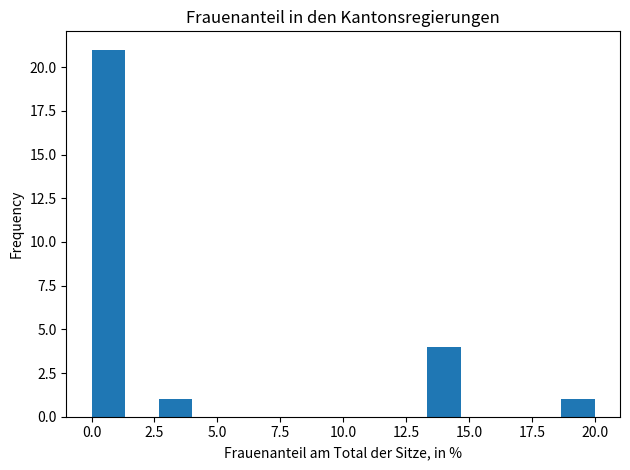

Read against the x-axis, roughly where is the centre of the tallest bar?

0.5